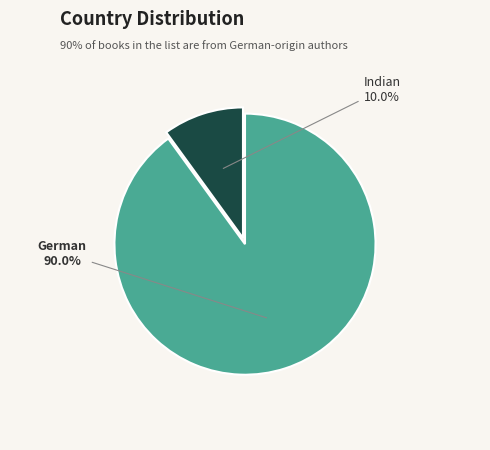

Does any single category account for the majority?

Yes